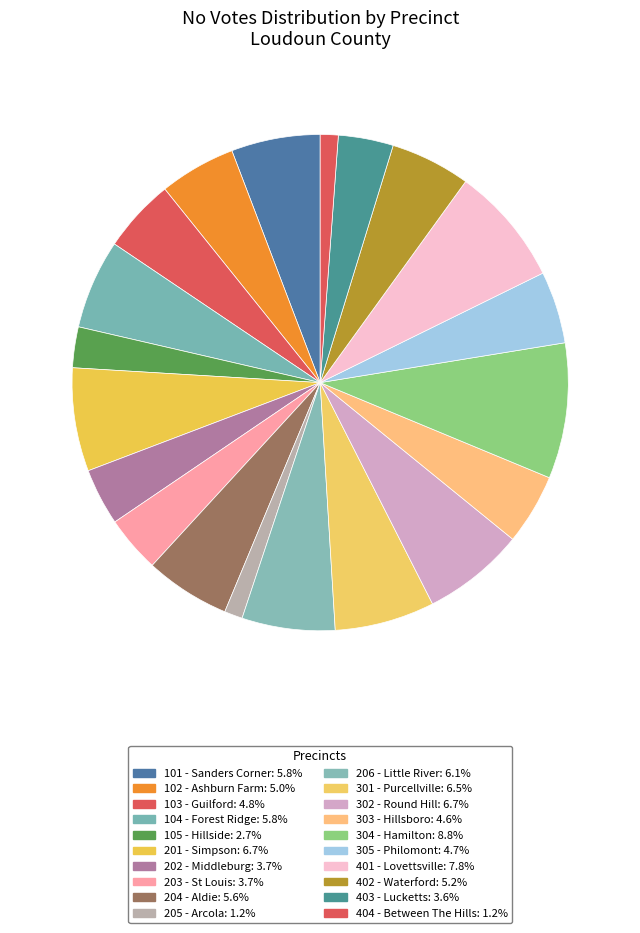

Between 104 - Forest Ridge and 205 - Arcola, which is larger?

104 - Forest Ridge